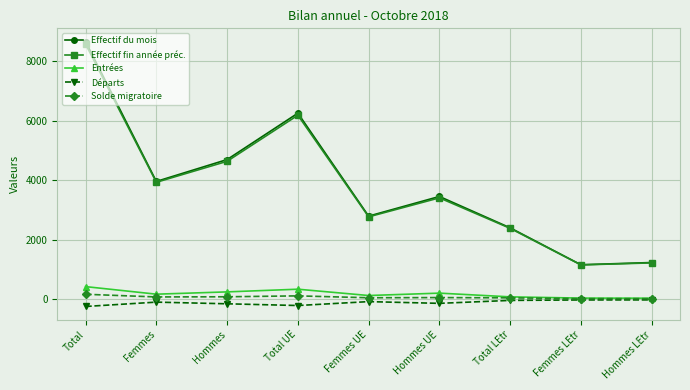

At which category does the chart reach its peak across all series?

Total